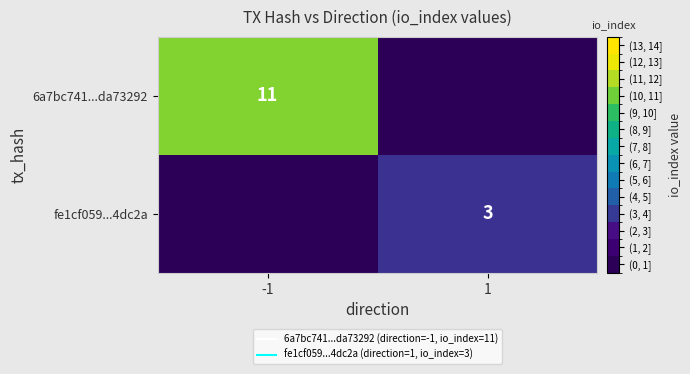

The 6a7bc741...da73292 series shows 4 at 1. True or false?

False